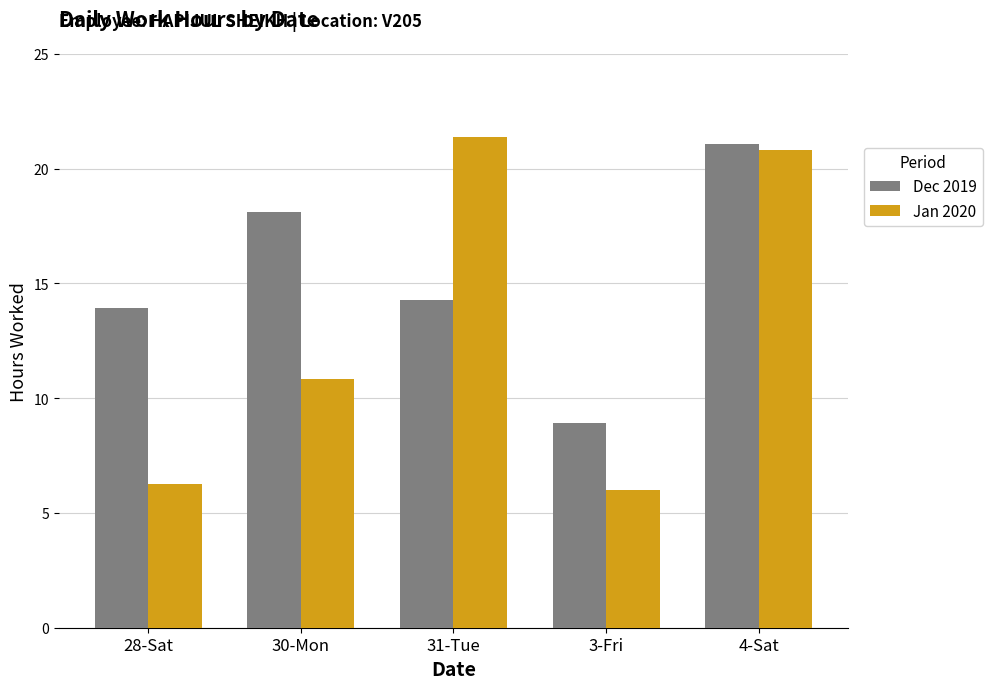

What is the average value of the Dec 2019 series?

15.3